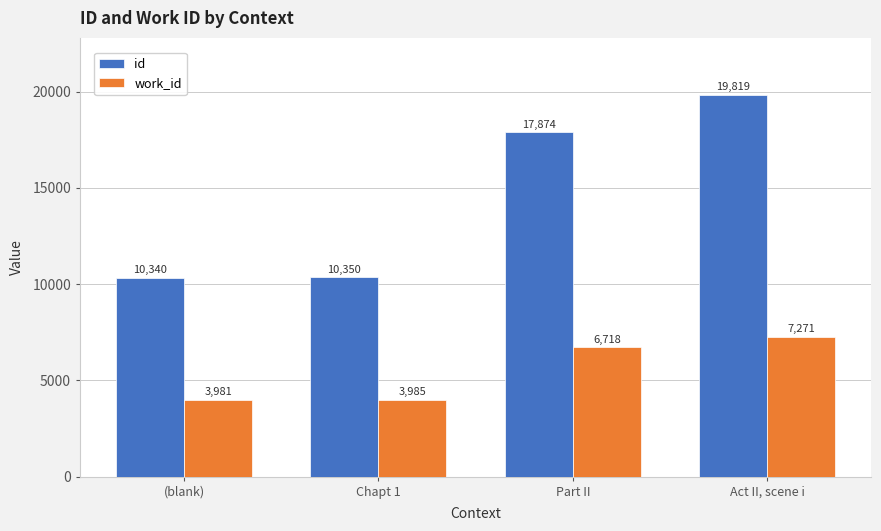

How many data points does each series have?

4